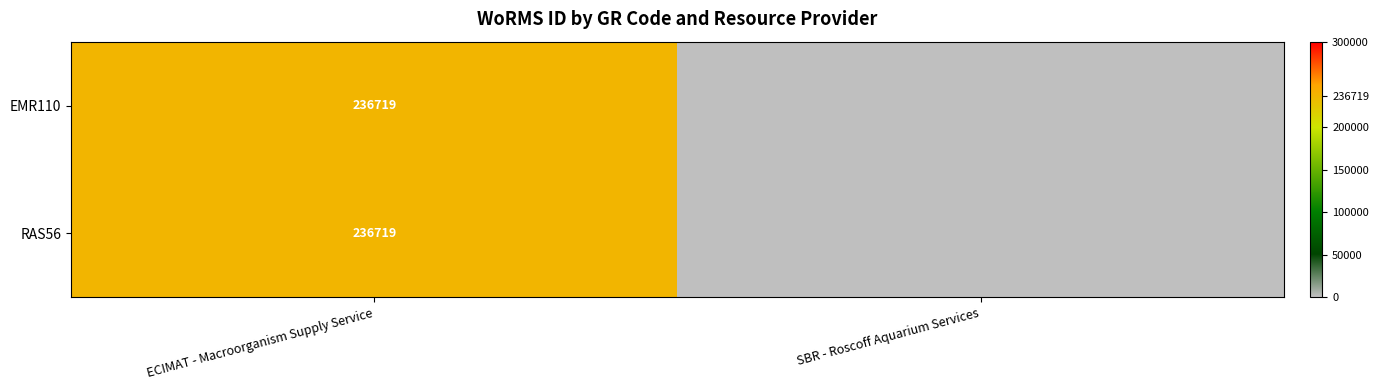

How many distinct data groups are displayed?

2